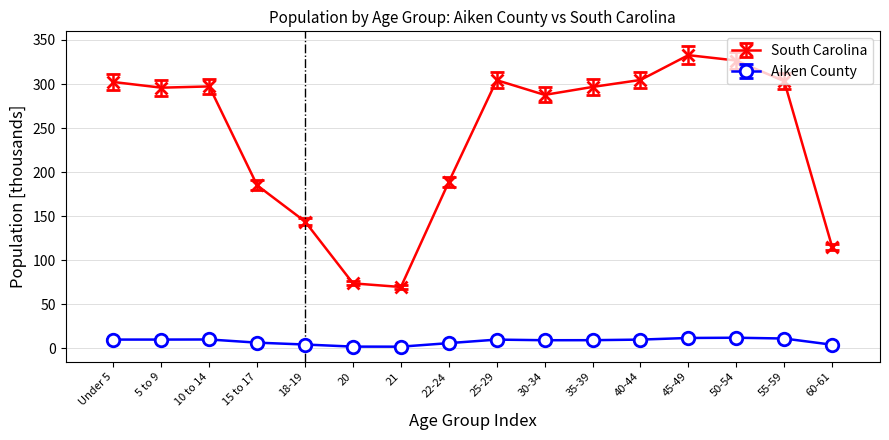

What is the difference between the South Carolina values at 50-54 and 25-29?

22.3